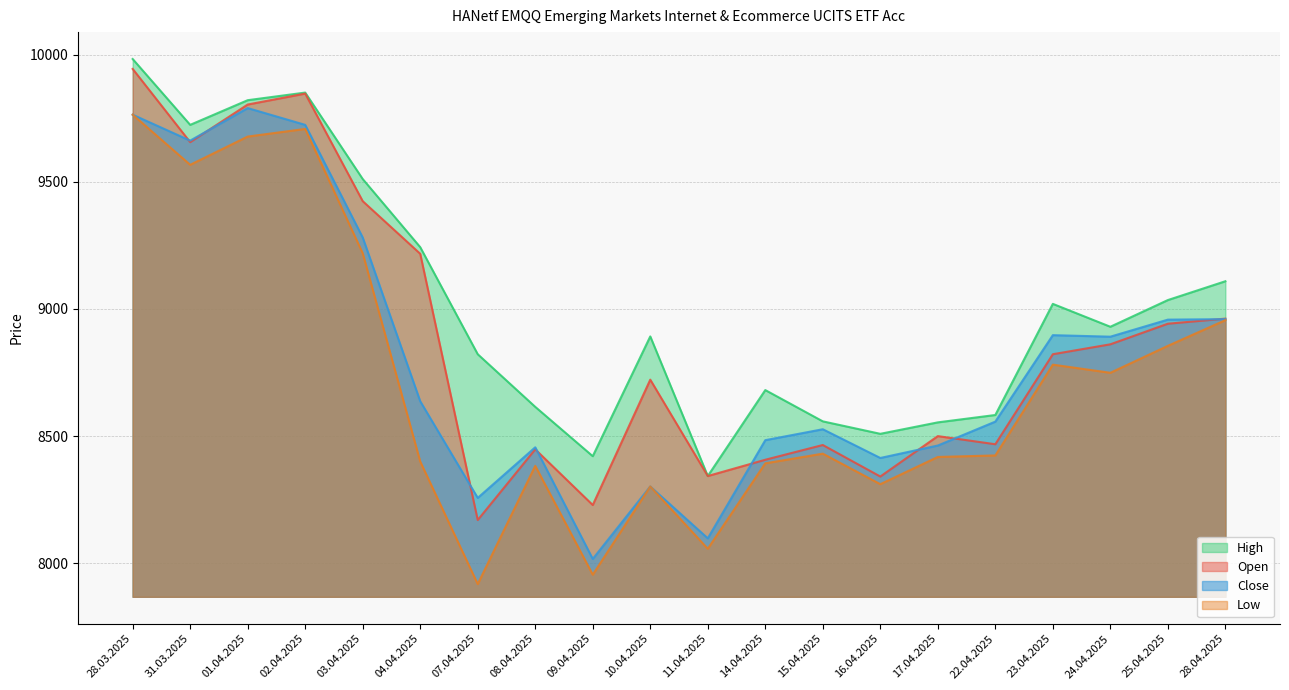

True or false: High and Close intersect in this chart.

False